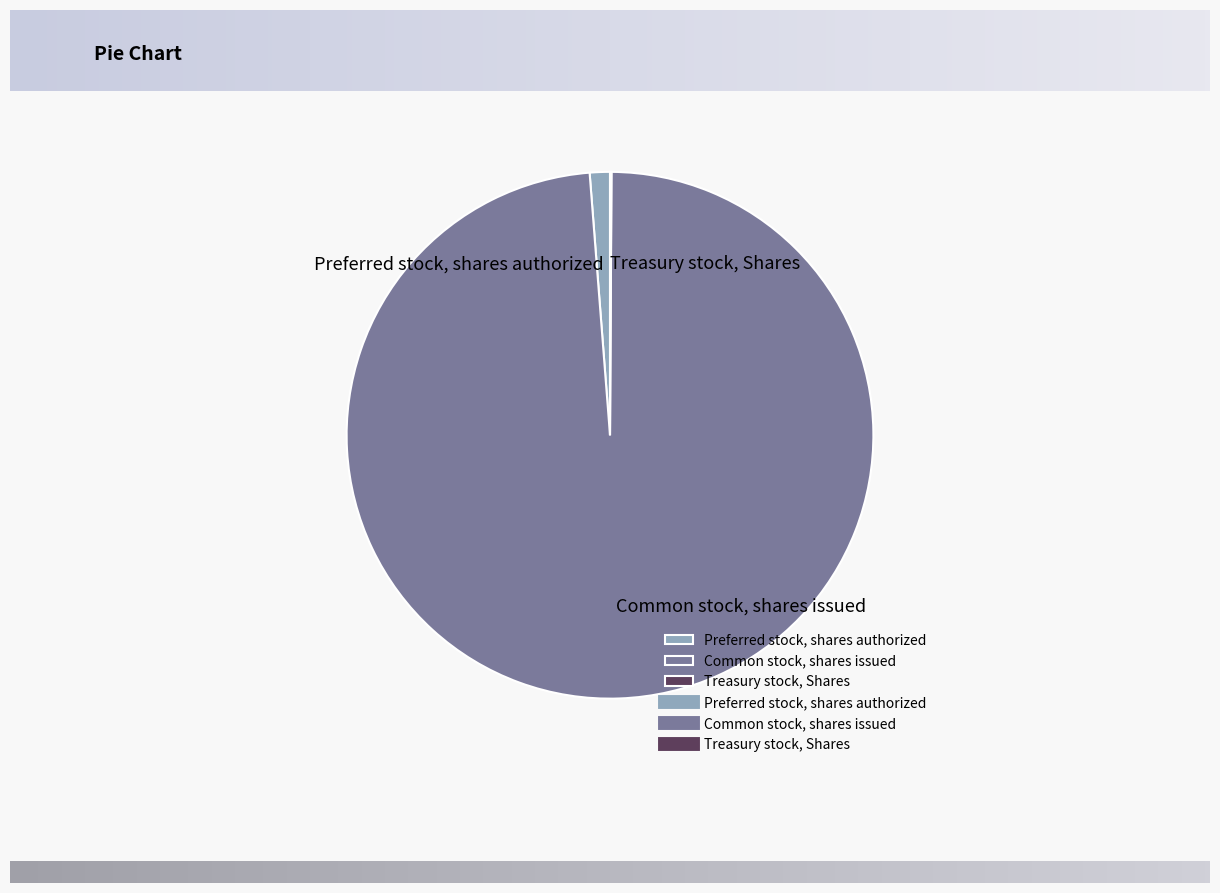

Do Preferred stock, shares authorized and Common stock, shares issued together represent more than half of the pie?

Yes